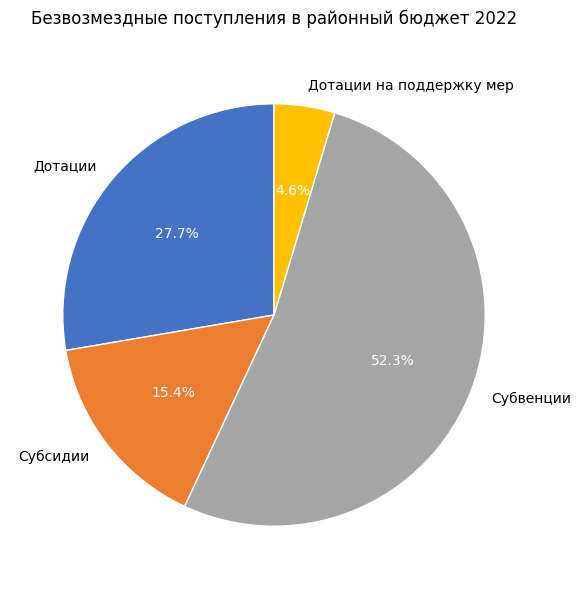

Does Дотации represent more than half of the total?

No